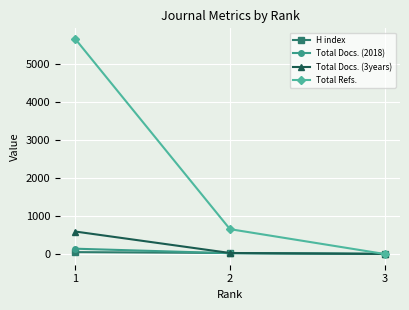

What is the maximum value shown in the chart?

5661